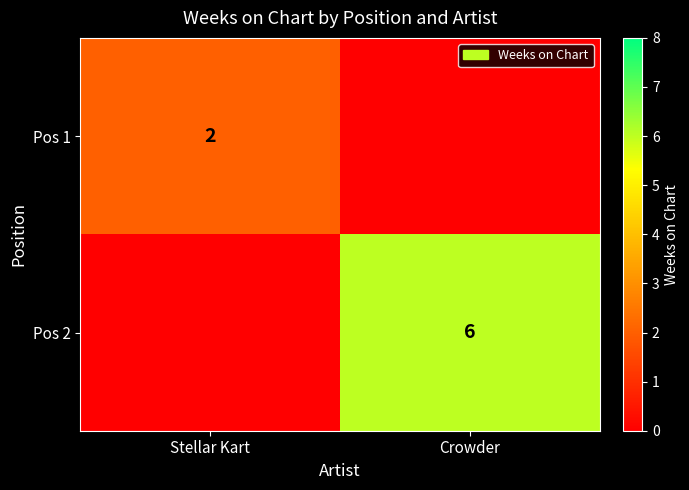

The value of Pos 2 at Crowder is 6. True or false?

True